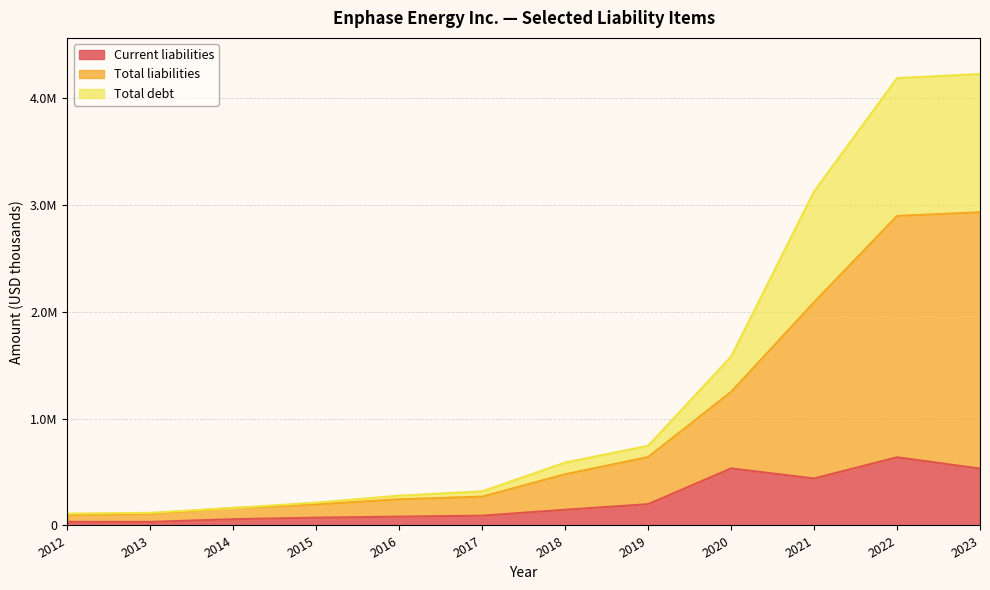

Which category has the highest value across all series?

2023